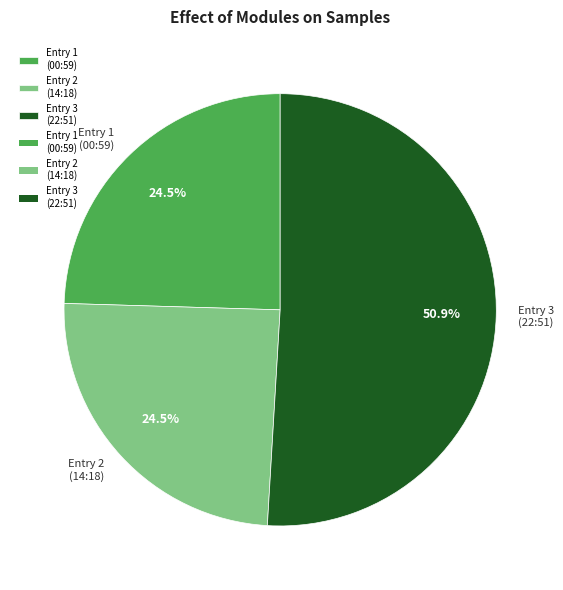

Which slice is the largest?

Entry 3 (22:51)